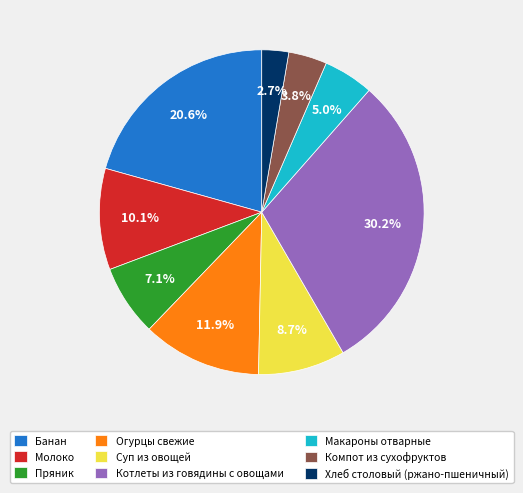

Which slice is the smallest?

Хлеб столовый (ржано-пшеничный)